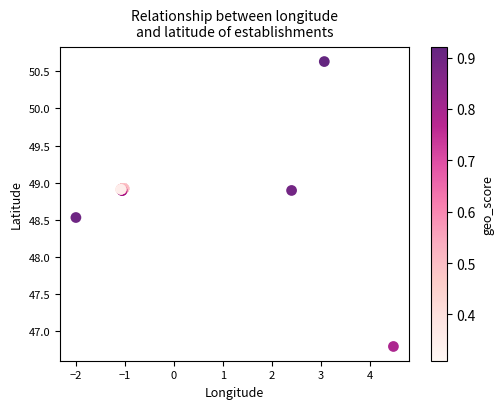

What Y value in the scatter plot is closest to 48?

48.5